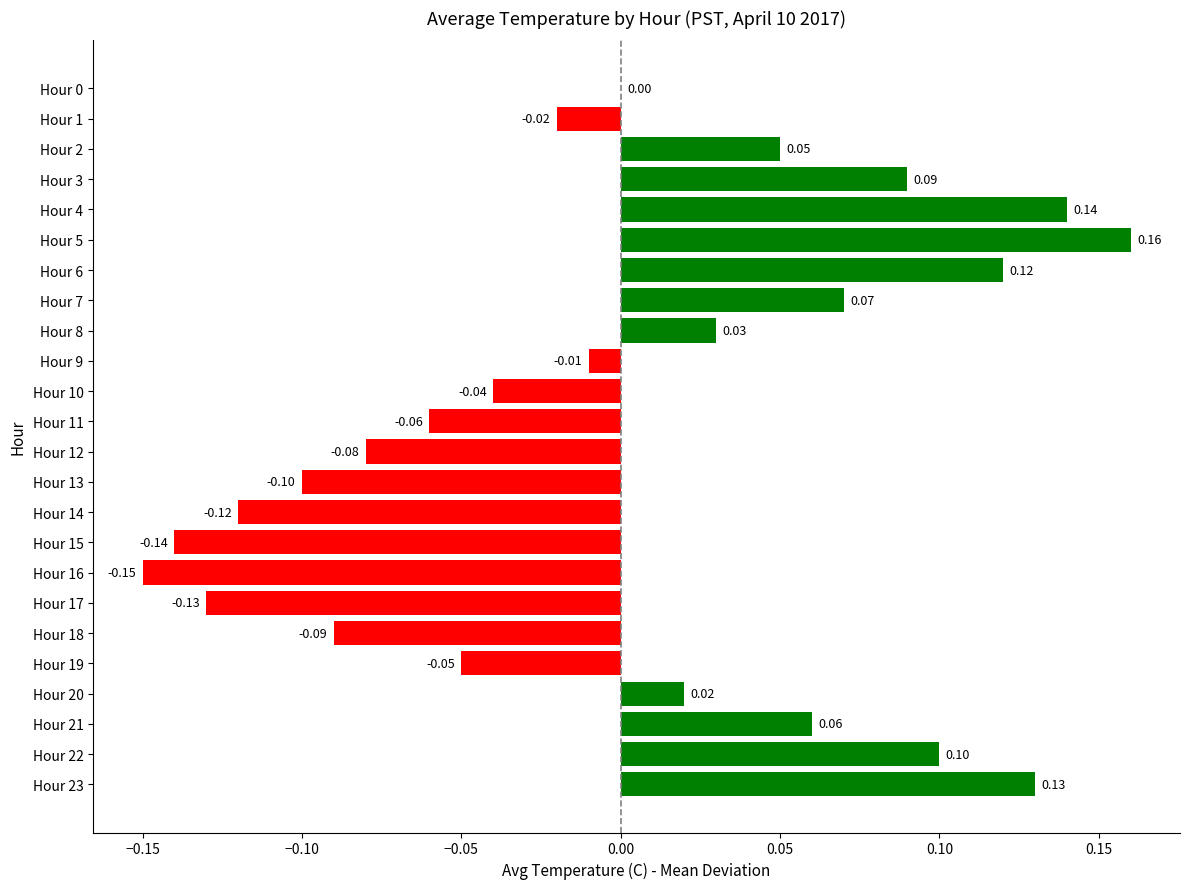

Count the number of data series in this chart.

1